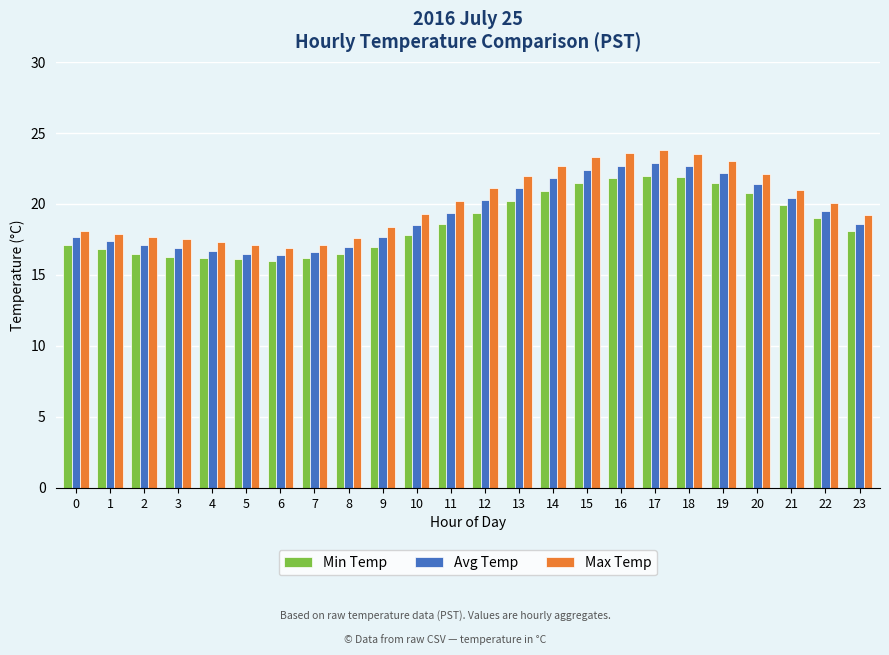

Is the value of Max Temp at 19 greater than the value of Min Temp at 3?

Yes